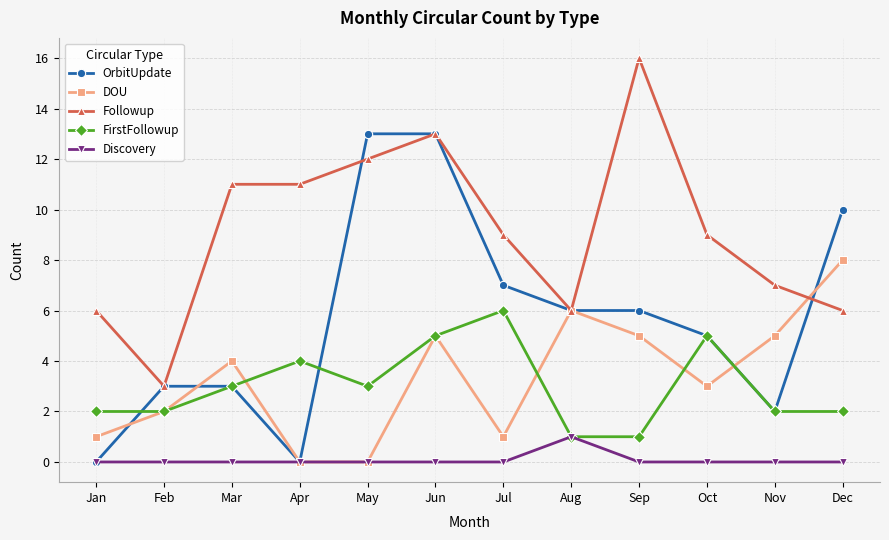

True or false: Followup and Discovery cross at least once.

False